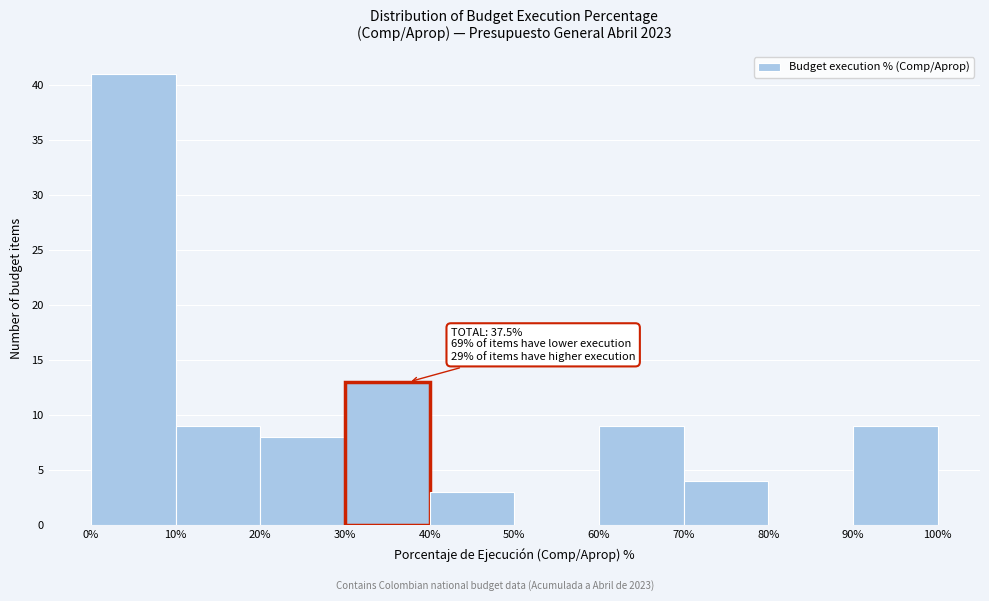

Which range on the x-axis has the tallest bar?

0% to 10%